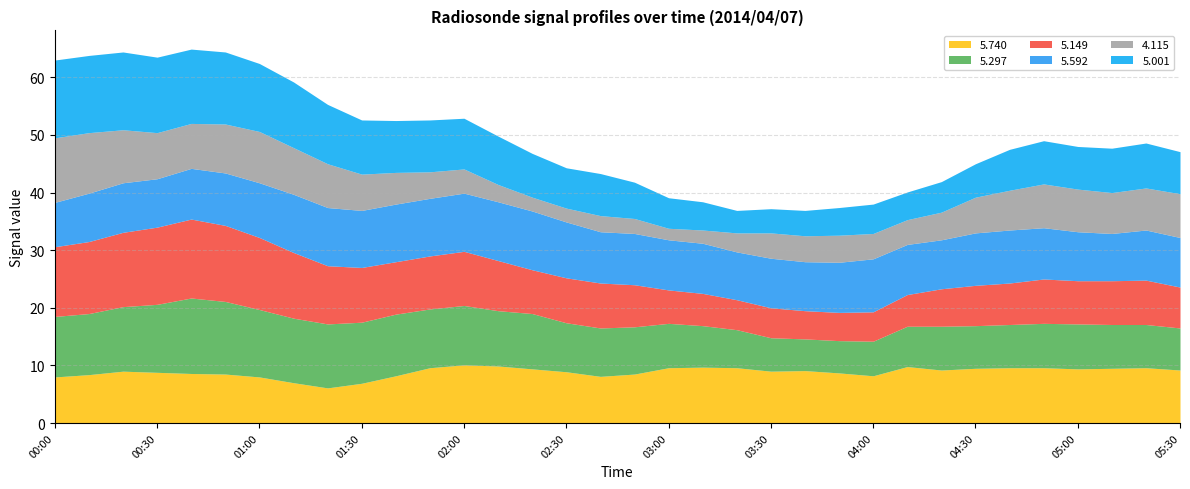

Count the number of data series in this chart.

6